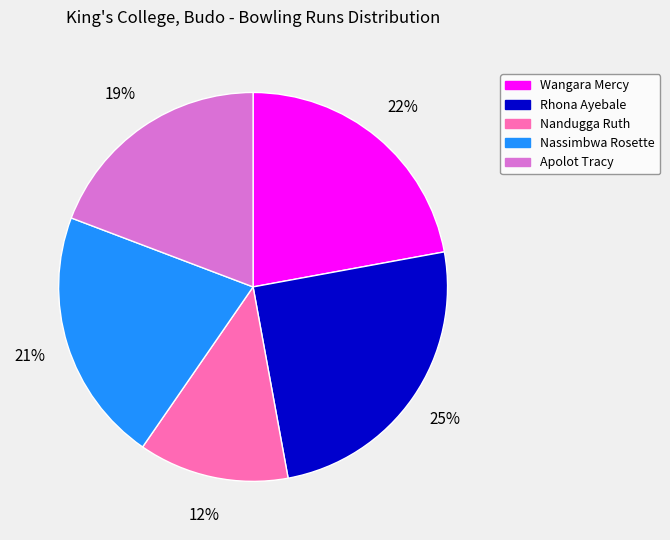

Which slice is the smallest?

Nandugga Ruth